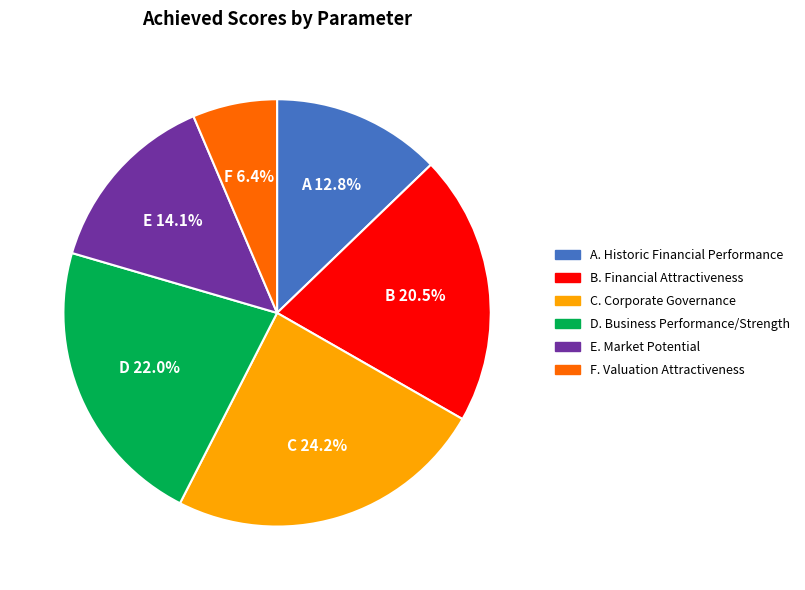

Is there any slice that represents more than half of the pie?

No